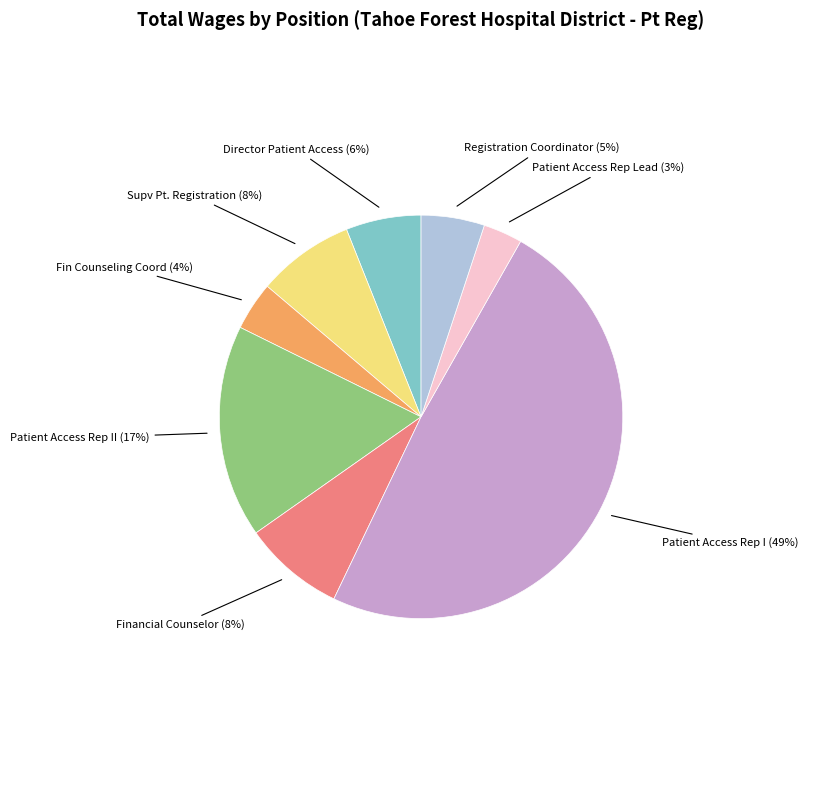

Count the number of slices in the pie.

8